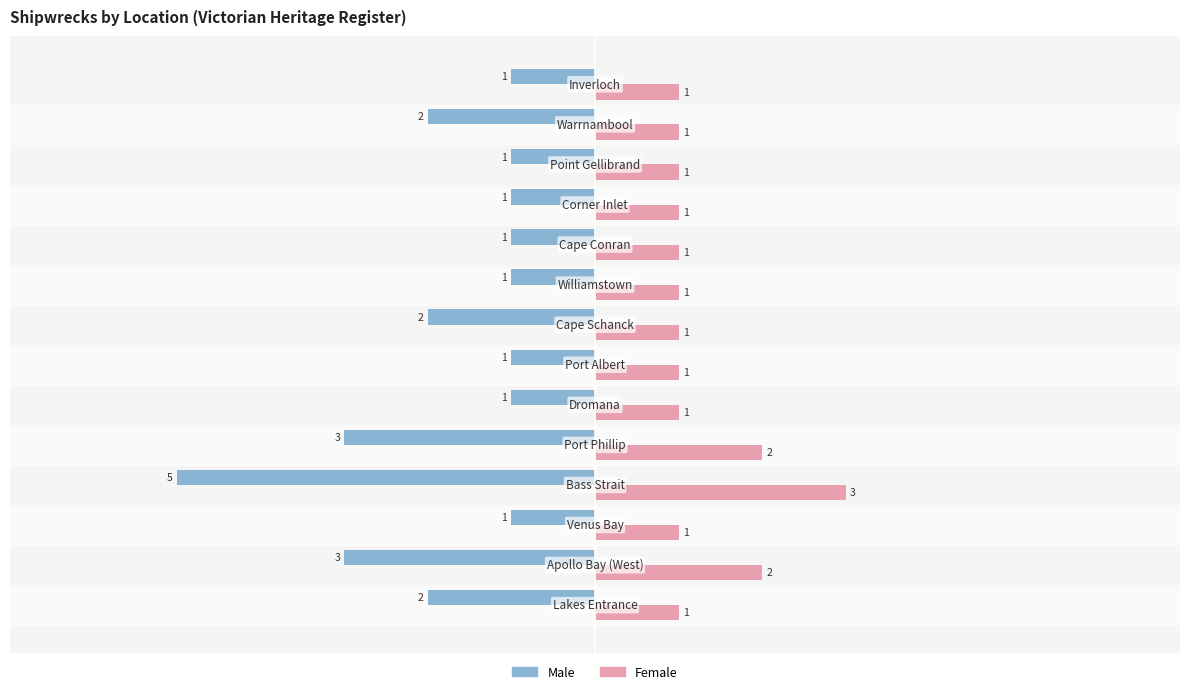

Which series has the largest total across all categories?

Female